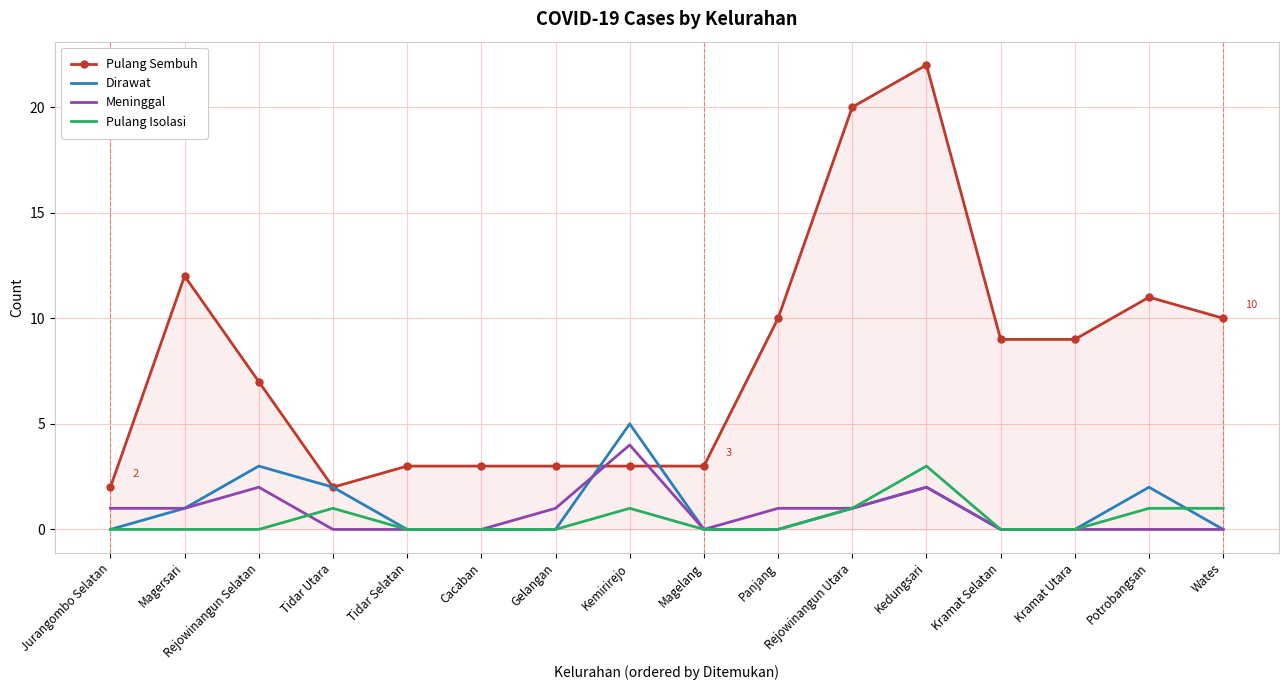

Which category has the highest value across all series?

Kedungsari